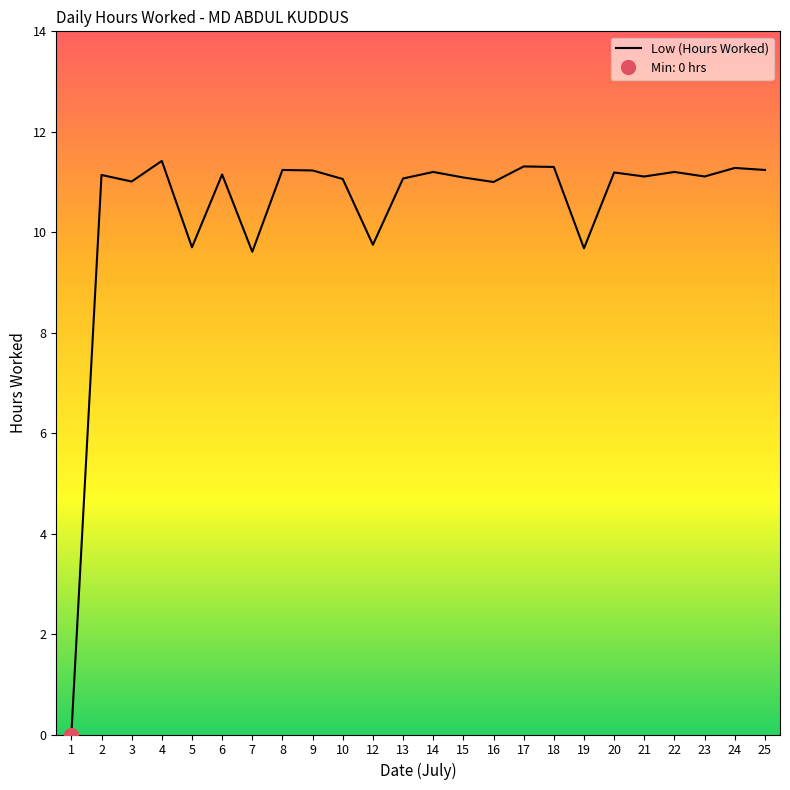

True or false: the data shows 7.4 at 23.

False